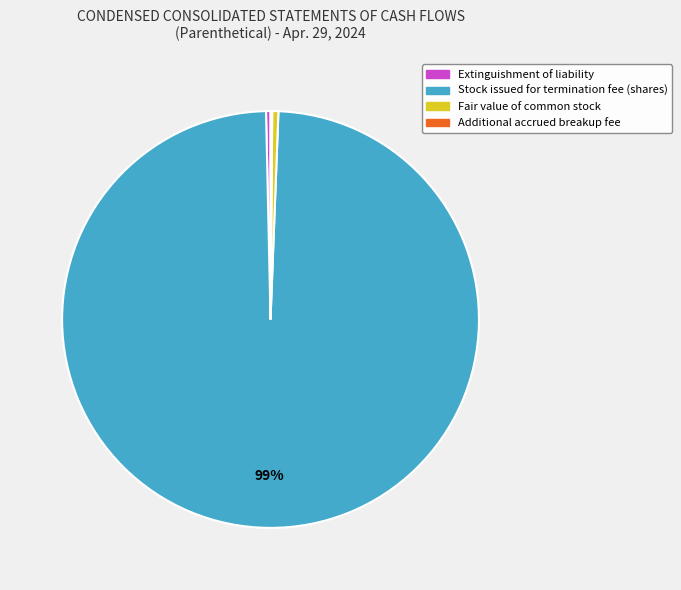

Is Stock issued for termination fee (shares) the majority of the pie?

Yes